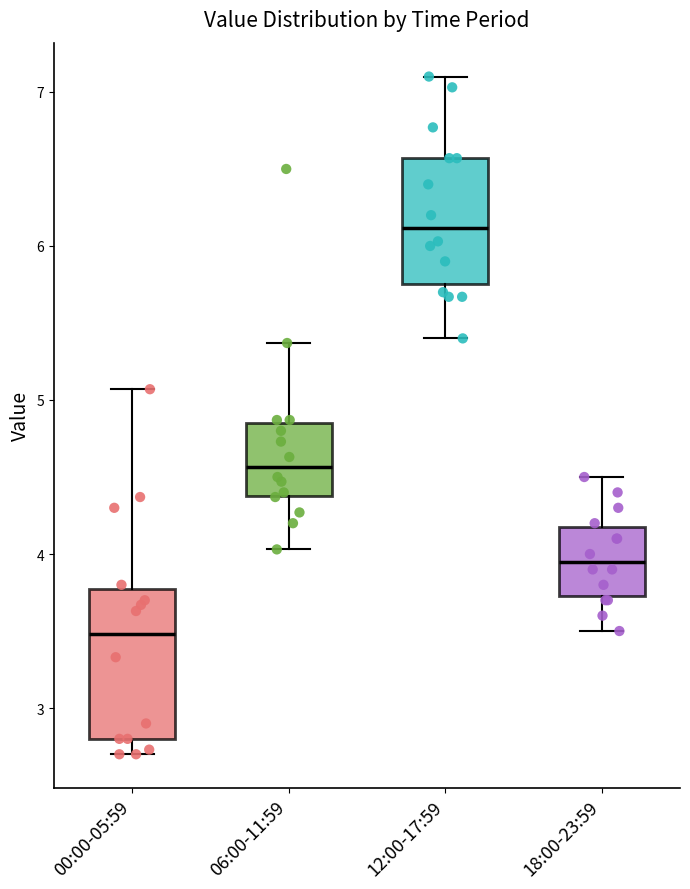

Reading left to right, transcribe this box plot: for each box, give where its median line is, the range the box spans, and where its two whiskers end, as read against the y-axis. The values are not printed on the chart, so give them approximately, as read against the axis.

00:00-05:59: median 3.5, box 2.8 to 3.8, whiskers 2.7 to 5.1
06:00-11:59: median 4.6, box 4.4 to 4.9, whiskers 4.0 to 5.4
12:00-17:59: median 6.1, box 5.8 to 6.6, whiskers 5.4 to 7.1
18:00-23:59: median 4.0, box 3.7 to 4.2, whiskers 3.5 to 4.5